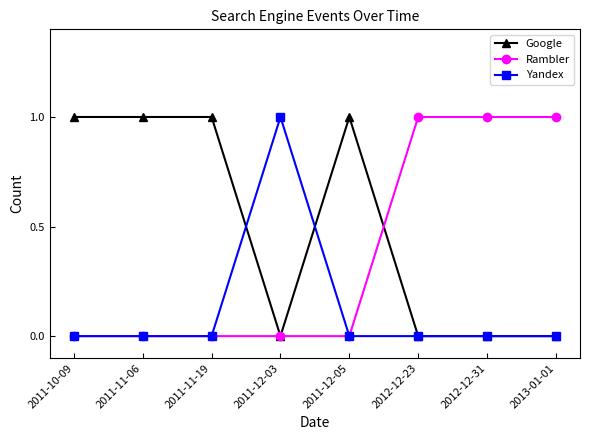

What is the label of the 8th point from the right?

2011-10-09